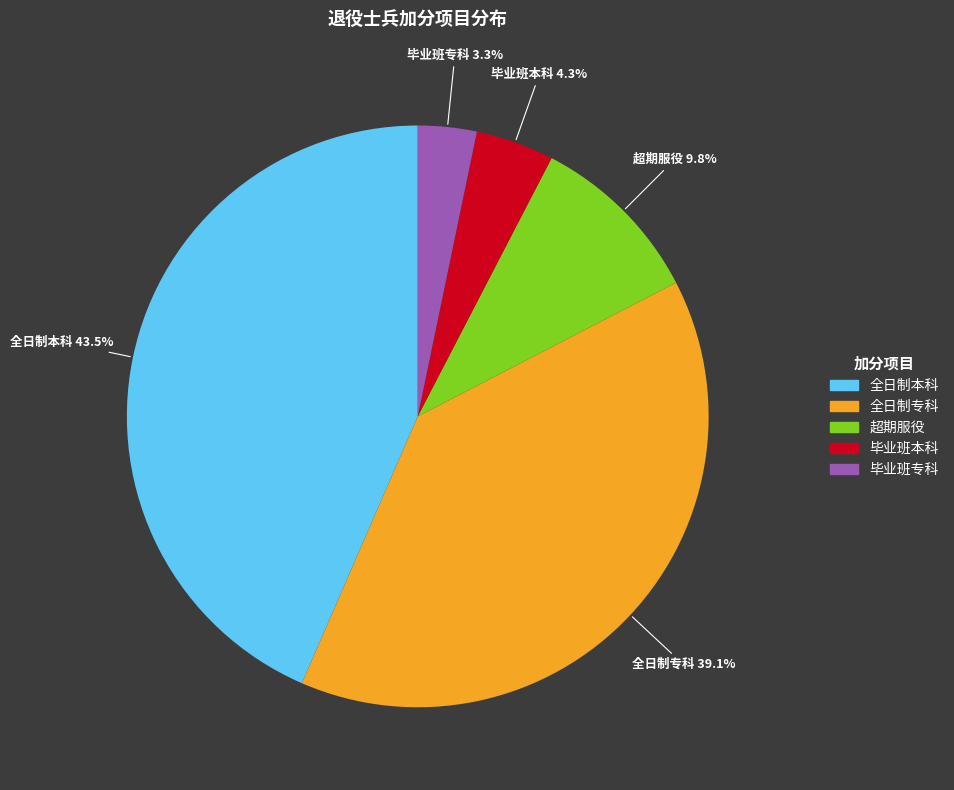

Do 全日制本科 and 毕业班本科 together represent more than half of the pie?

No